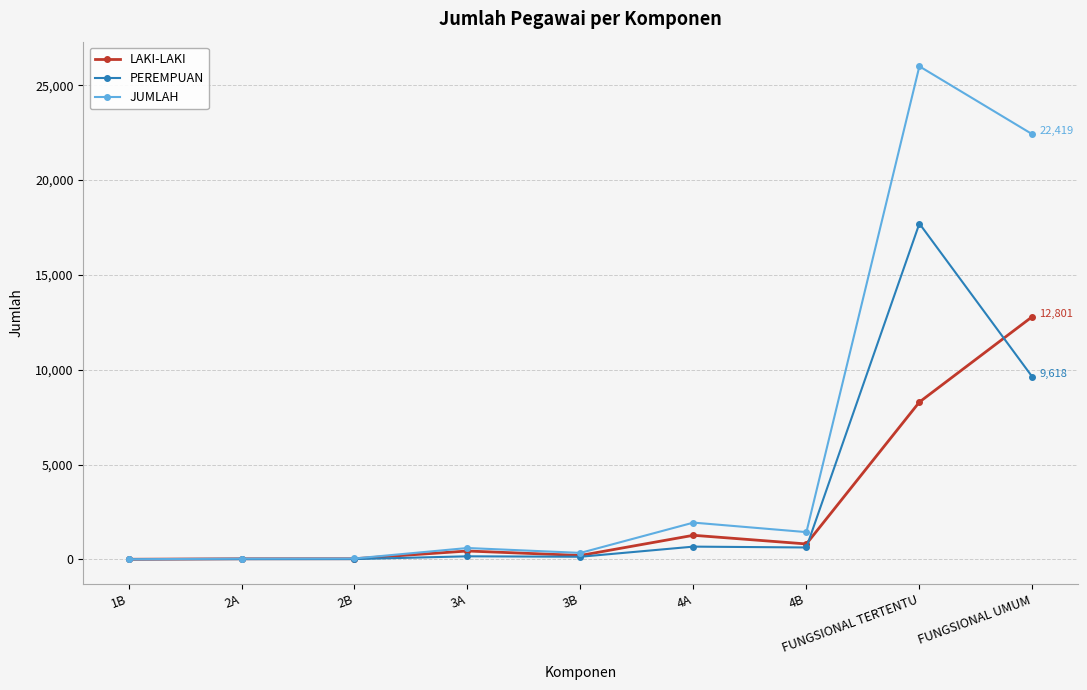

What is the difference between the PEREMPUAN values at 4B and 2A?

615